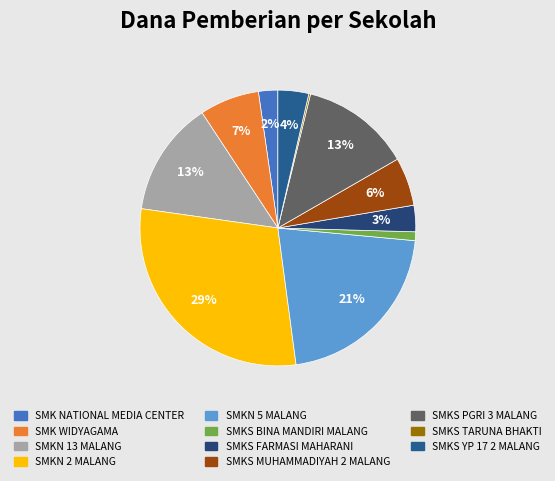

Does SMKS FARMASI MAHARANI represent more than half of the total?

No